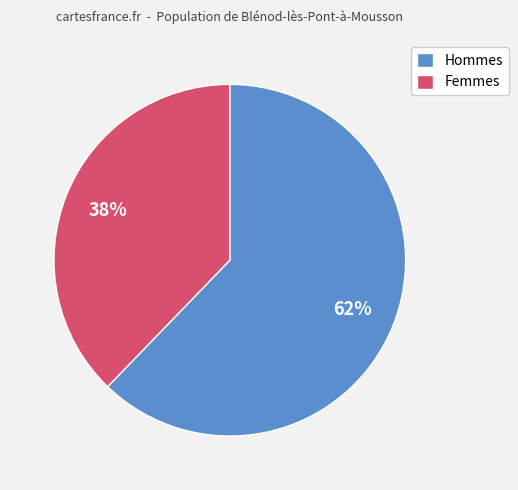

To the nearest percent, what percentage of the pie is Hommes?

62%